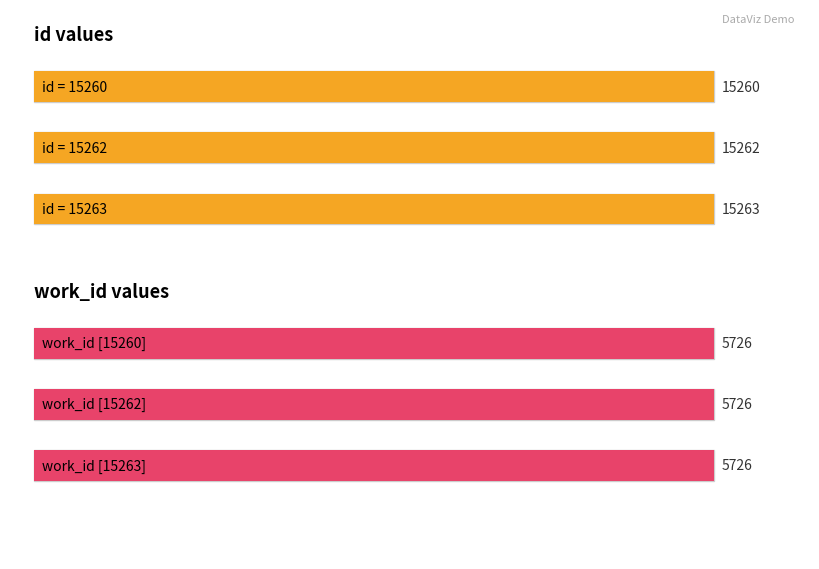

Which series has the largest total across all categories?

id